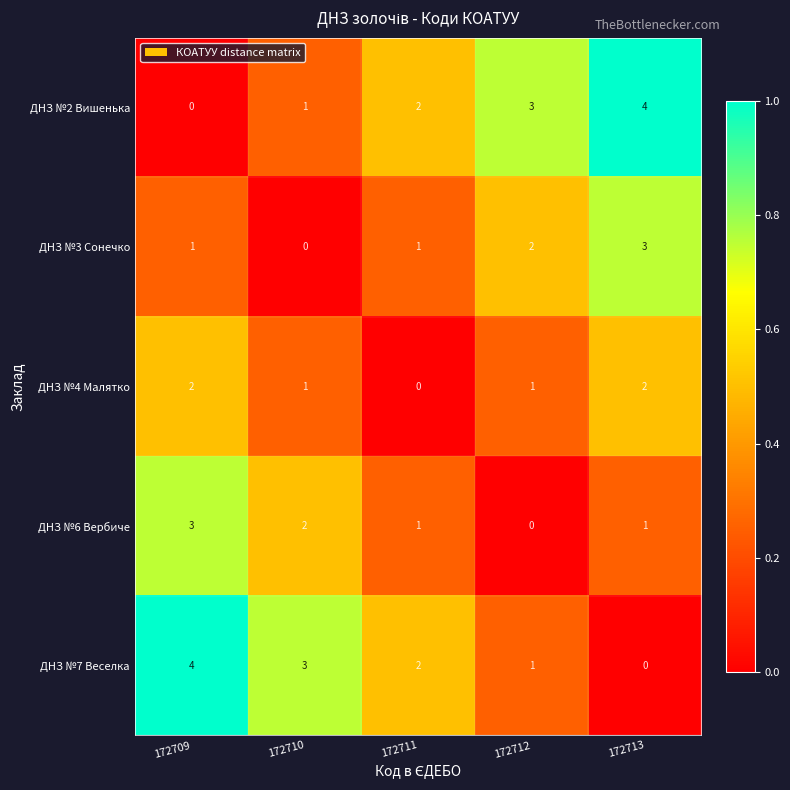

What is the total value across all series at 172709?

10